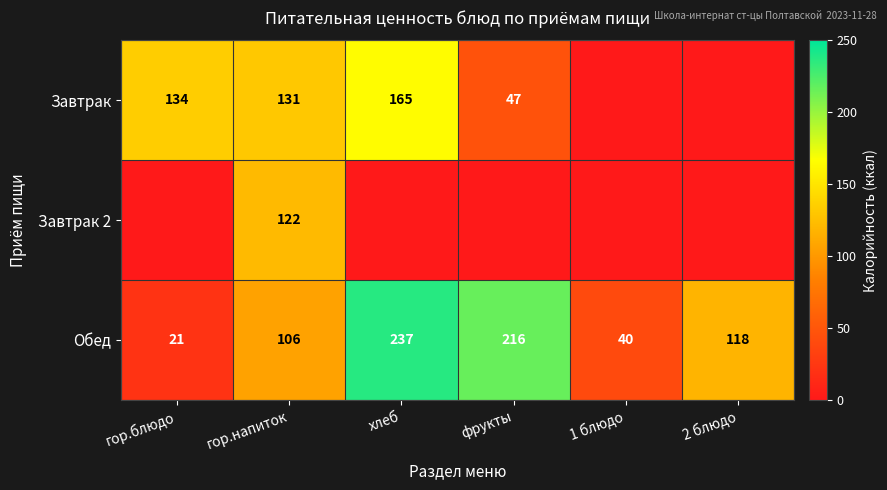

Is the value of Завтрак at гор.напиток greater than the value of Обед at гор.блюдо?

Yes